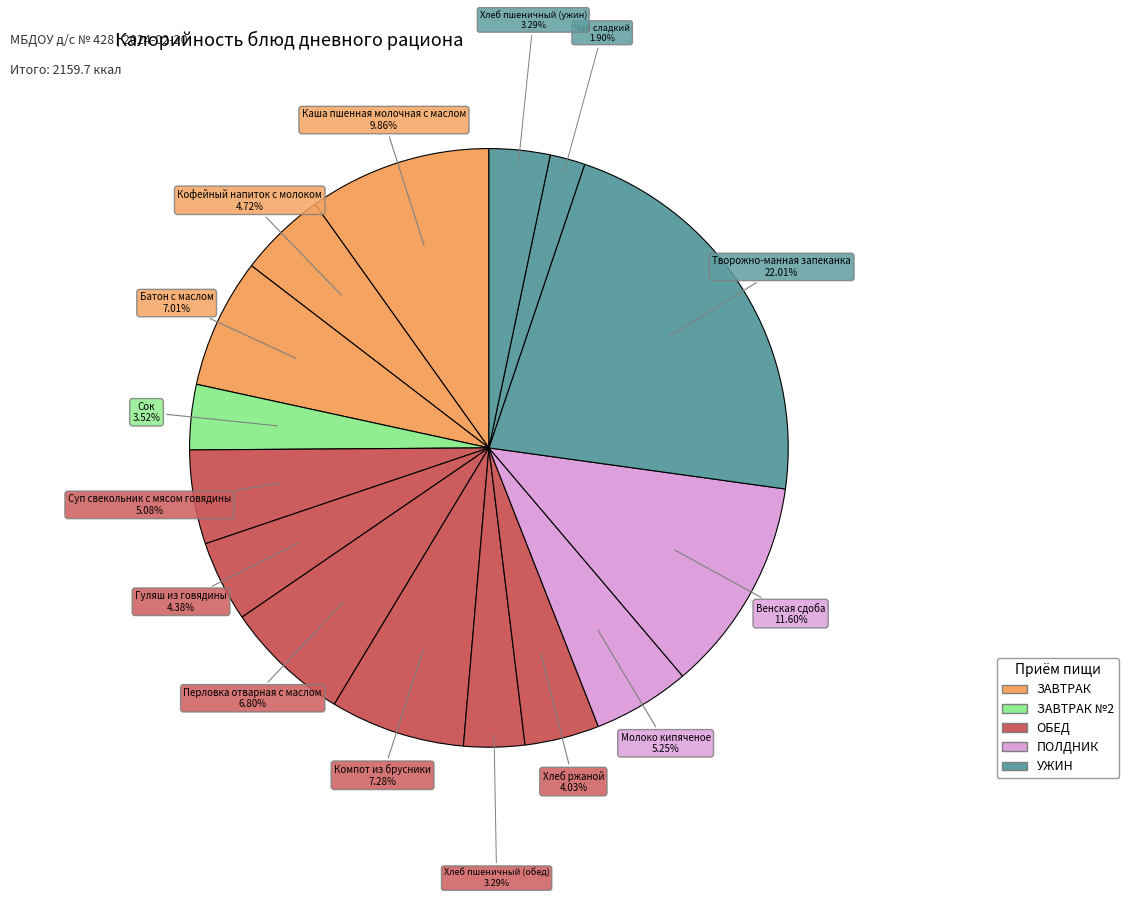

Rank the categories by value from lowest to highest.

Чай сладкий, Хлеб пшеничный (обед), Хлеб пшеничный (ужин), Сок, Хлеб ржаной, Гуляш из говядины, Кофейный напиток с молоком, Суп свекольник с мясом говядины, Молоко кипяченое, Перловка отварная с маслом, Батон с маслом, Компот из брусники, Каша пшенная молочная с маслом, Венская сдоба, Творожно-манная запеканка